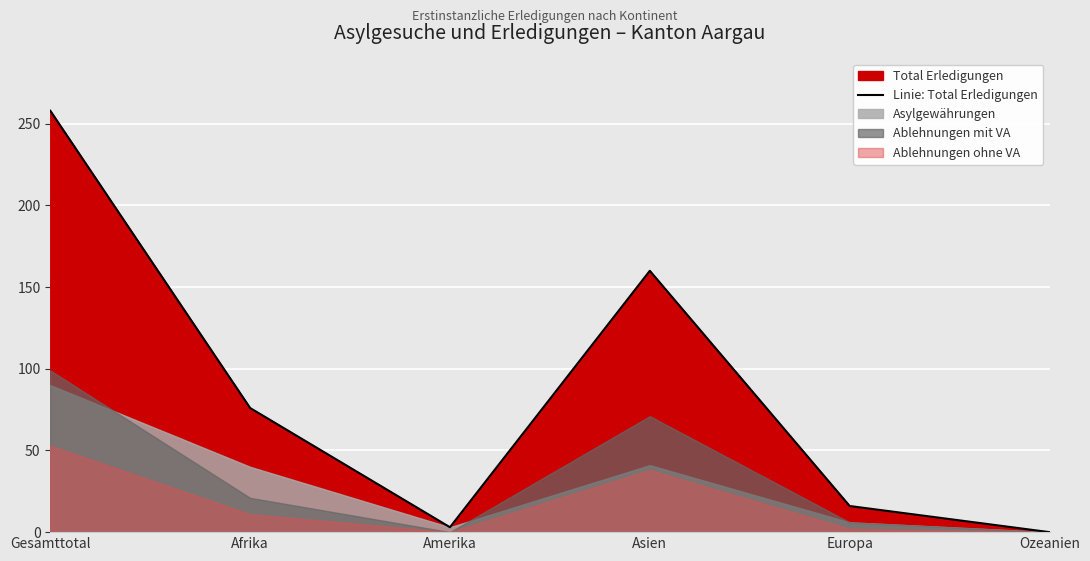

How many interior local peaks (higher than both neighbors) does the data have?

1